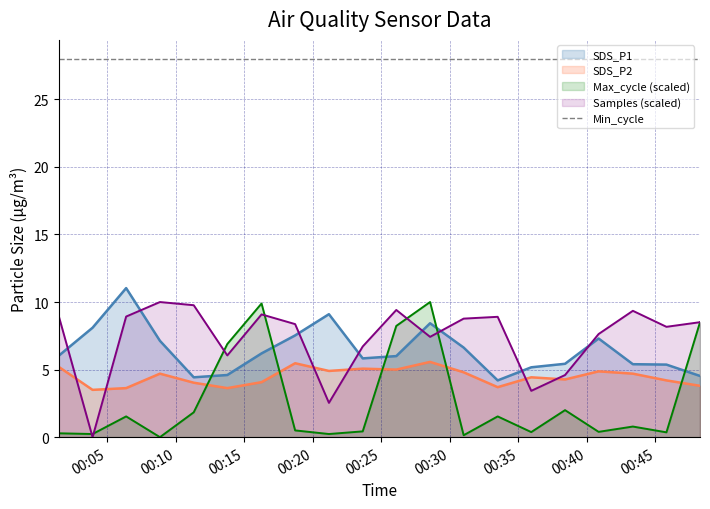

What are all the series names shown in the legend?

SDS_P1, SDS_P2, Max_cycle (scaled), Samples (scaled), Min_cycle